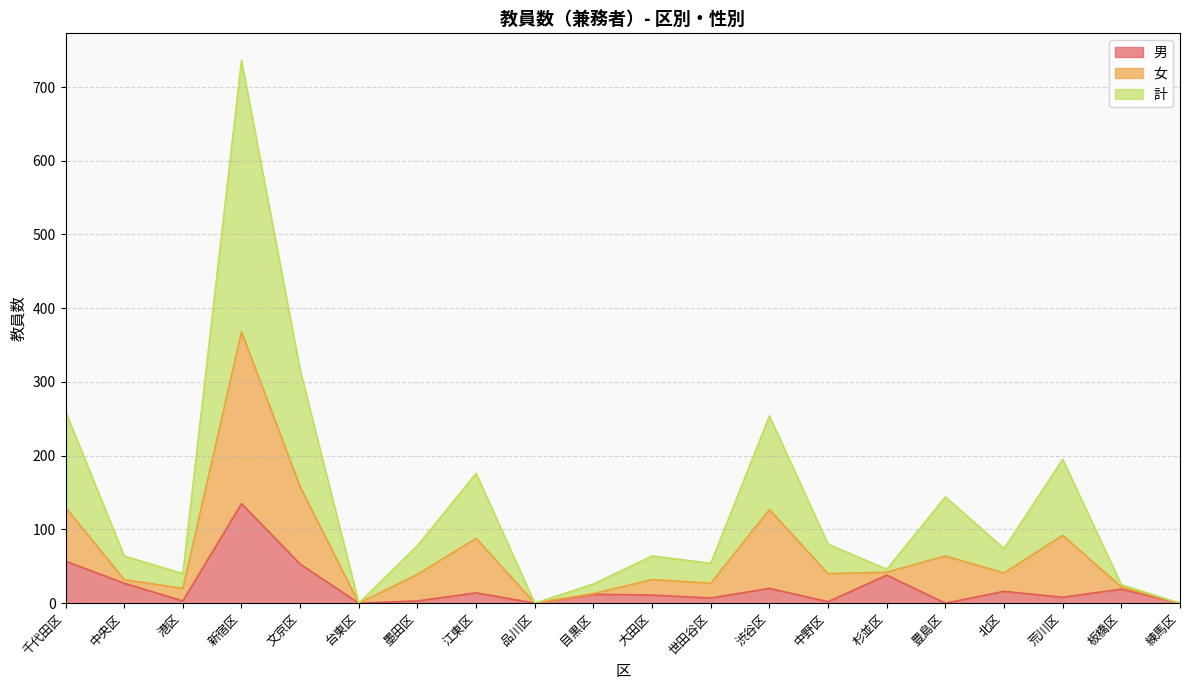

What position from the left is 目黒区?

10